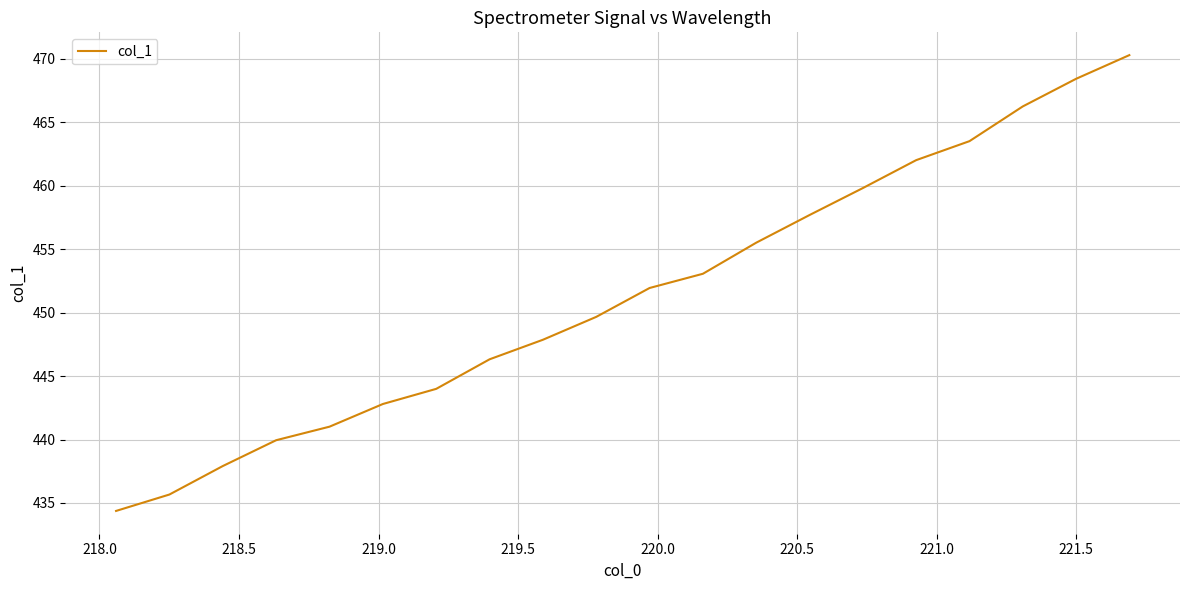

What is the minimum value shown in the chart?

434.4